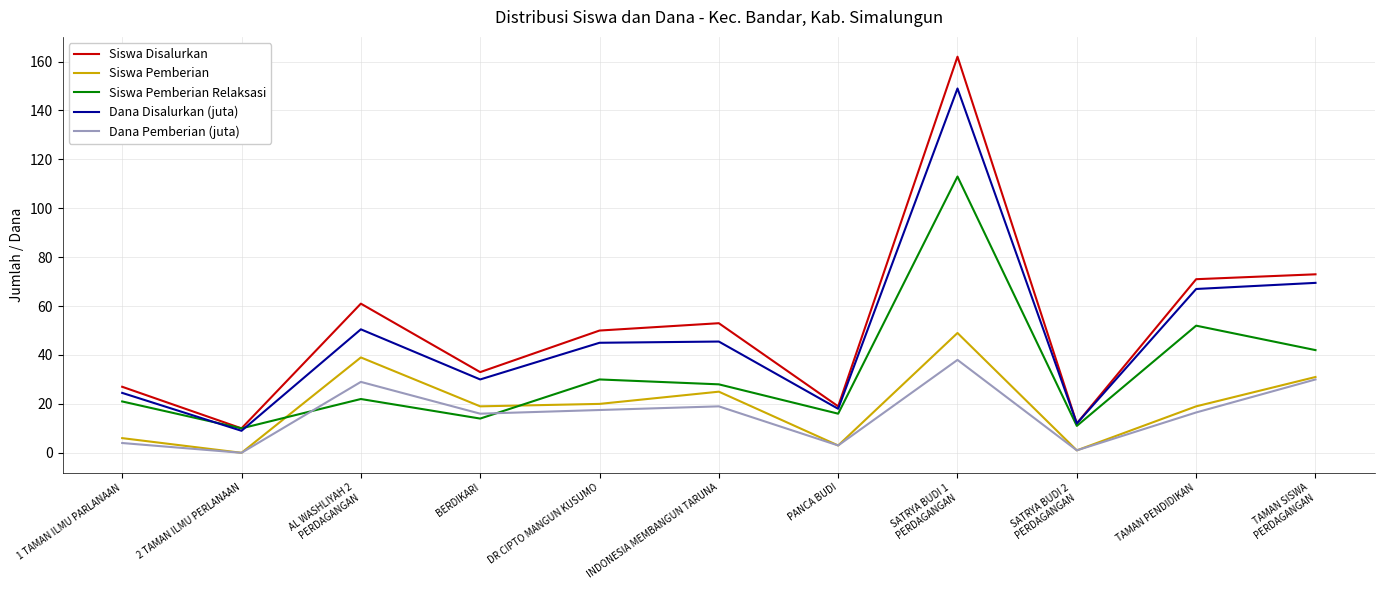

What is the maximum value shown in the chart?

162.0